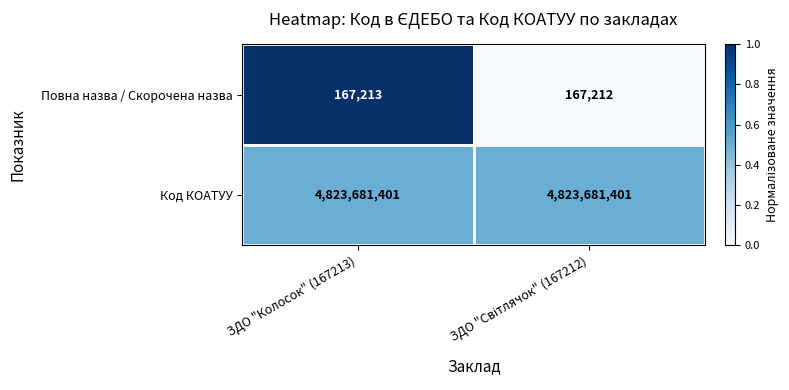

Which series has the widest spread of values?

Повна назва / Скорочена назва